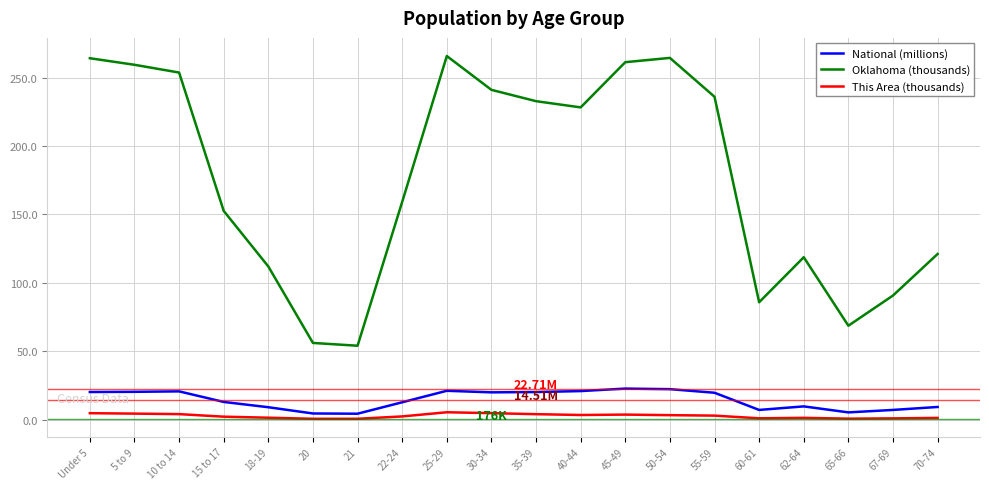

Is the value of This Area (thousands) at 60-61 greater than the value of Oklahoma (thousands) at 22-24?

No